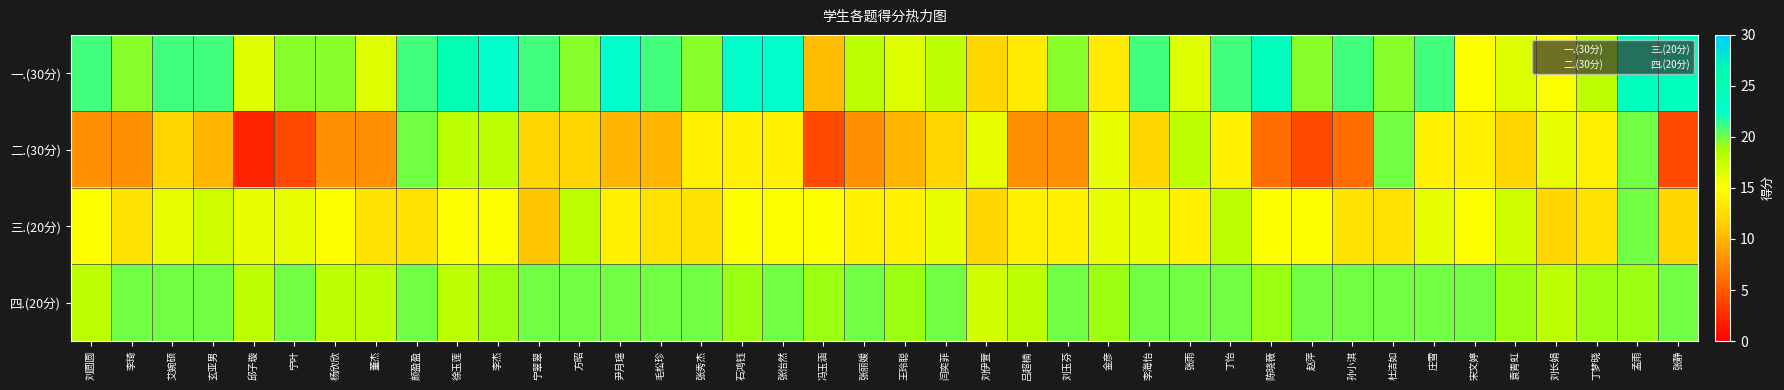

At how many categories does at least one series exceed 10?

40